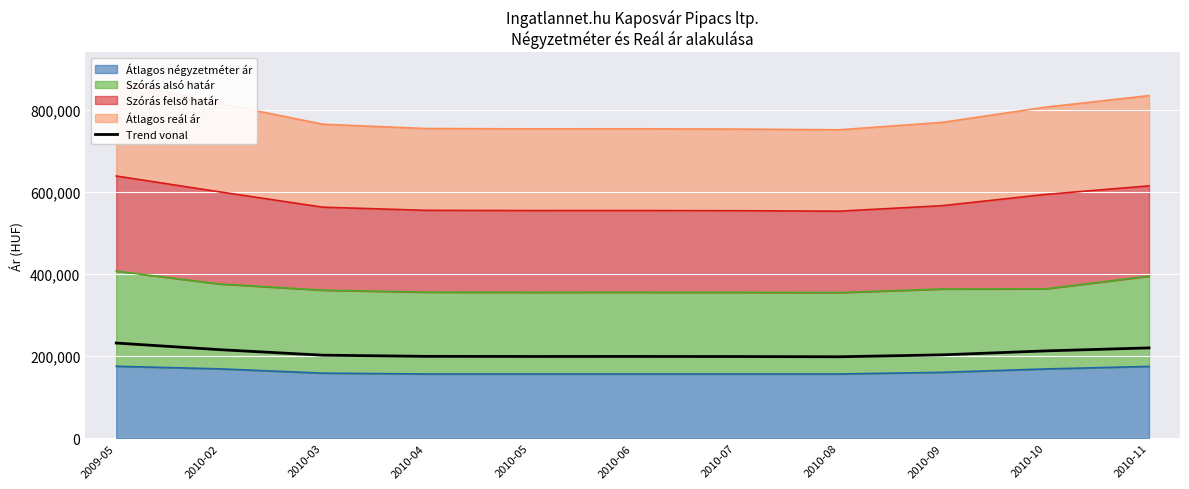

Rank the categories by value from highest to lowest.

2009-05, 2010-11, 2010-02, 2010-10, 2010-09, 2010-03, 2010-04, 2010-06, 2010-05, 2010-07, 2010-08